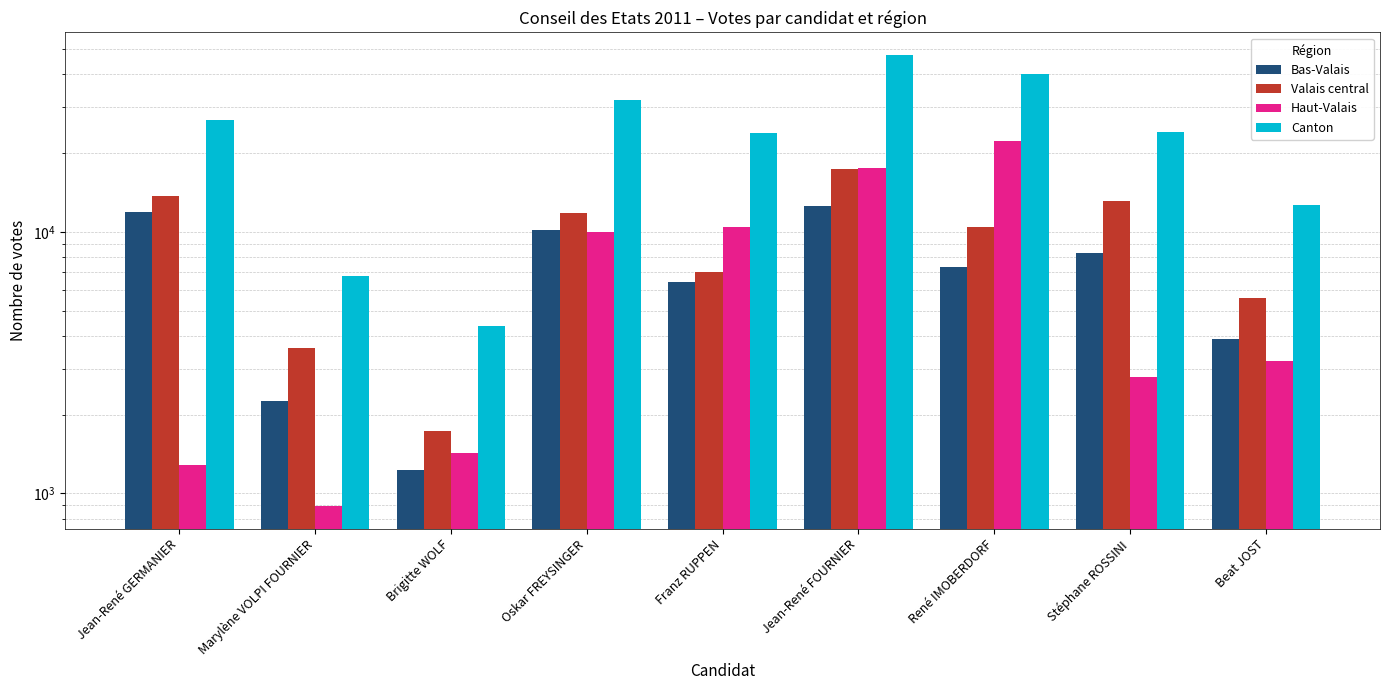

Reading right to left, extract all data points from this chart.

Bas-Valais: Beat JOST=3895	Stéphane ROSSINI=8261	René IMOBERDORF=7360	Jean-René FOURNIER=12536	Franz RUPPEN=6445	Oskar FREYSINGER=10192	Brigitte WOLF=1231	Marylène VOLPI FOURNIER=2252	Jean-René GERMANIER=11856
Valais central: Beat JOST=5605	Stéphane ROSSINI=13069	René IMOBERDORF=10433	Jean-René FOURNIER=17319	Franz RUPPEN=7021	Oskar FREYSINGER=11836	Brigitte WOLF=1727	Marylène VOLPI FOURNIER=3605	Jean-René GERMANIER=13705
Haut-Valais: Beat JOST=3209	Stéphane ROSSINI=2792	René IMOBERDORF=22167	Jean-René FOURNIER=17538	Franz RUPPEN=10464	Oskar FREYSINGER=9985	Brigitte WOLF=1423	Marylène VOLPI FOURNIER=895	Jean-René GERMANIER=1278
Canton: Beat JOST=12709	Stéphane ROSSINI=24122	René IMOBERDORF=39960	Jean-René FOURNIER=47393	Franz RUPPEN=23930	Oskar FREYSINGER=32013	Brigitte WOLF=4381	Marylène VOLPI FOURNIER=6752	Jean-René GERMANIER=26839